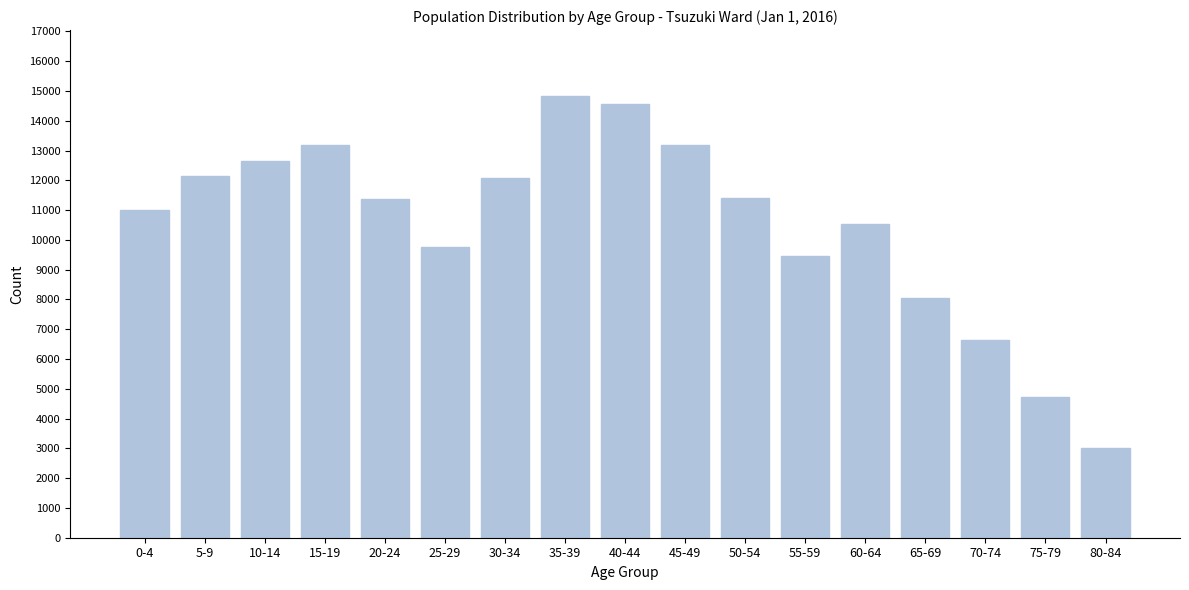

What is the maximum value shown in the chart?

14823